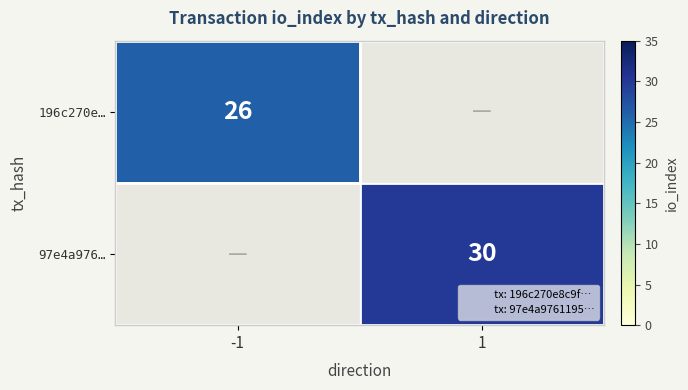

Is the value of 97e4a976… at -1 greater than the value of 196c270e… at 1?

No